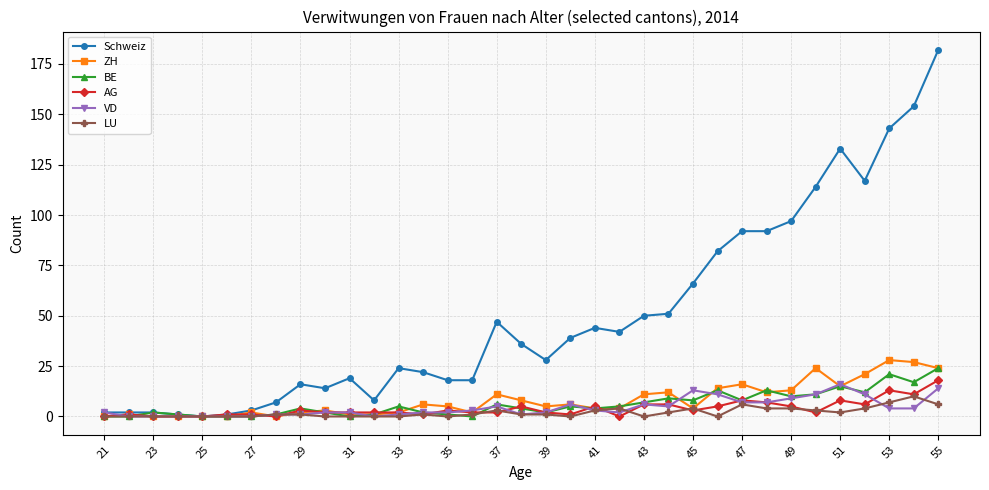

Does the chart display data point markers on the line(s)?

Yes